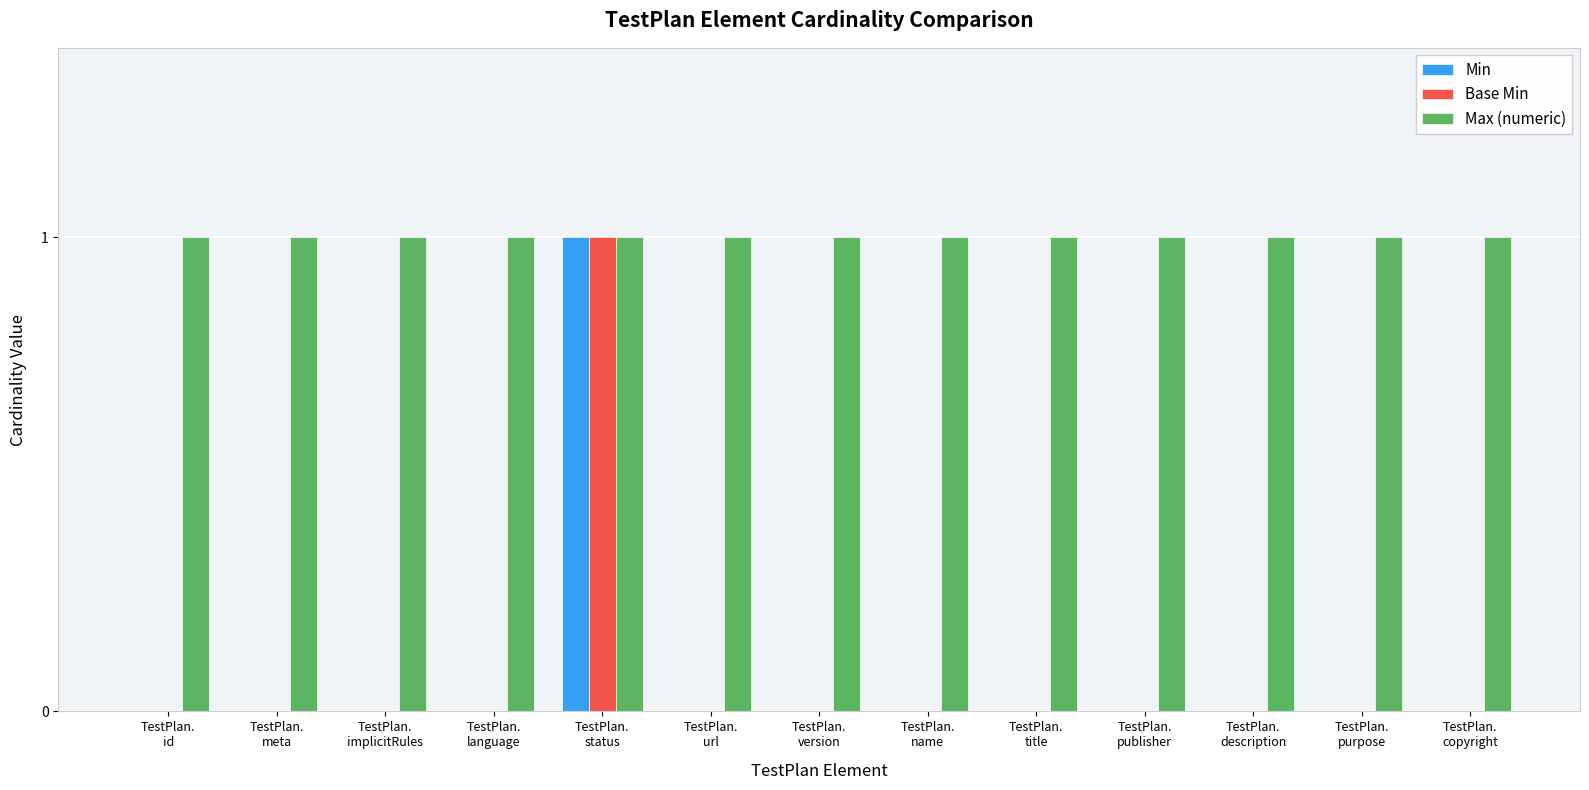

Which series has the largest total across all categories?

Max (numeric)